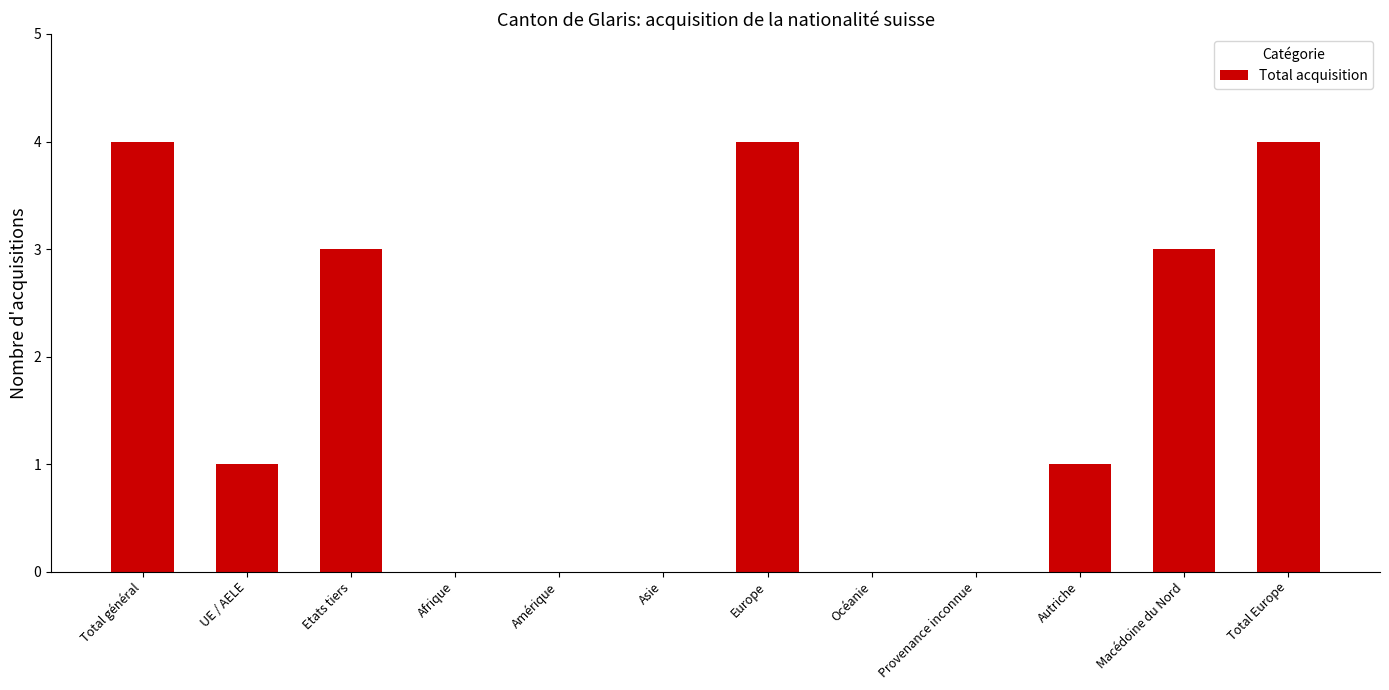

What is the maximum value shown in the chart?

4